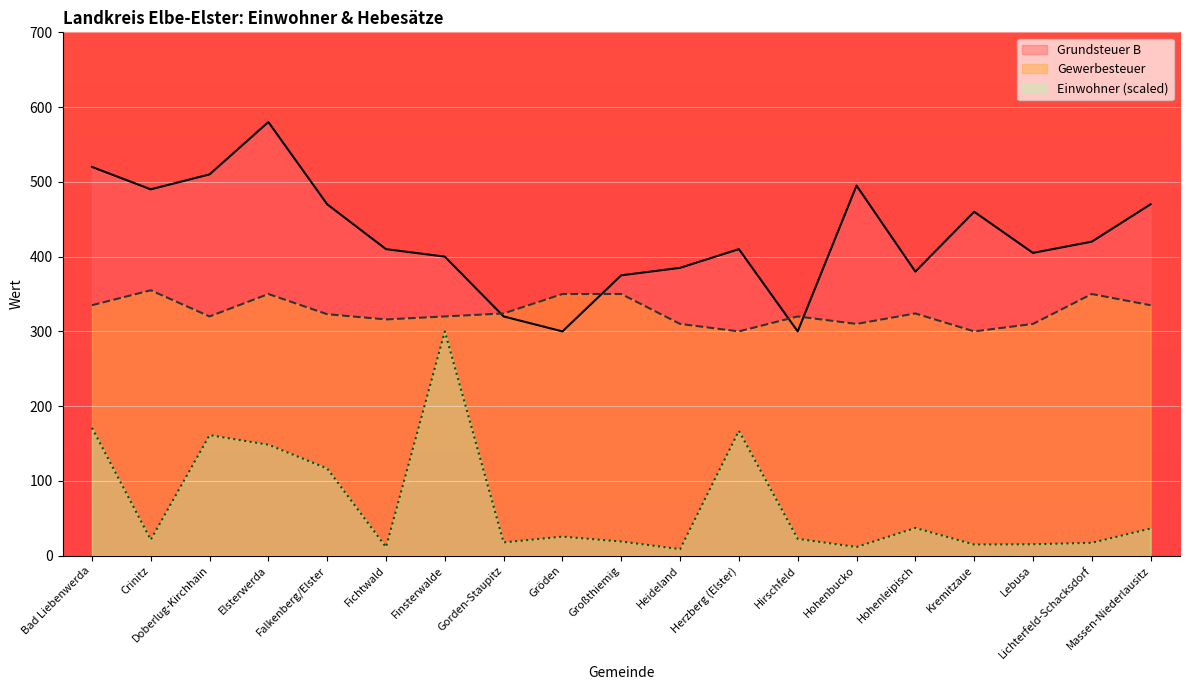

What is the label of the 2nd point from the right?

Lichterfeld-Schacksdorf